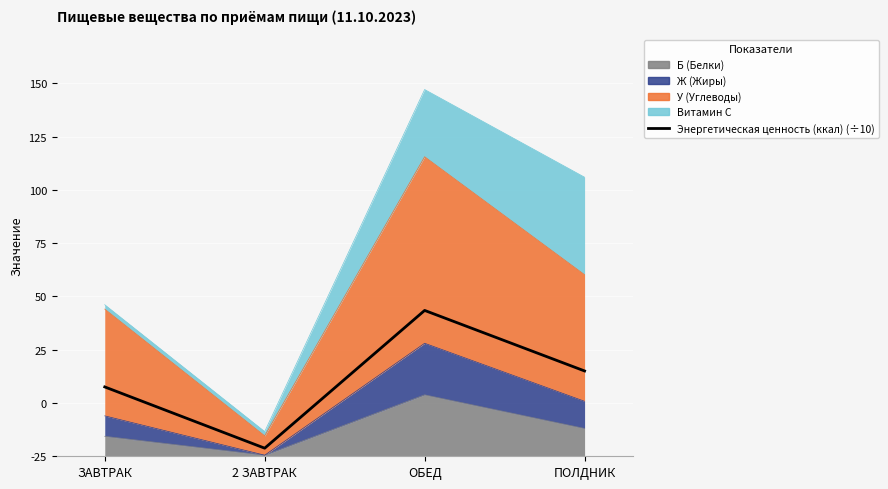

What is the label of the 3rd point from the left?

ОБЕД